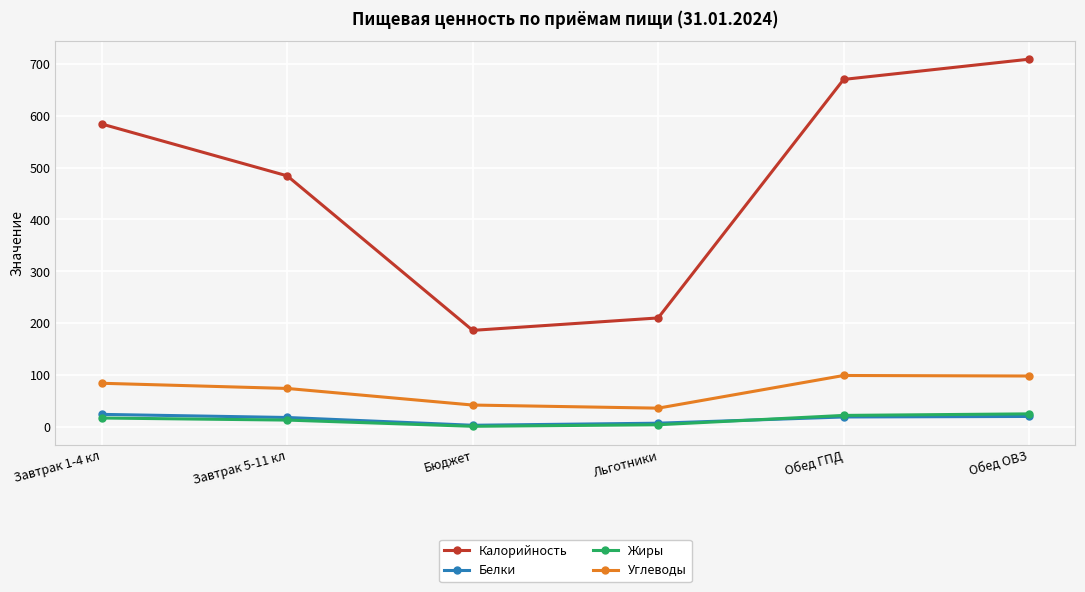

Is the value of Белки at Бюджет greater than the value of Углеводы at Обед ГПД?

No